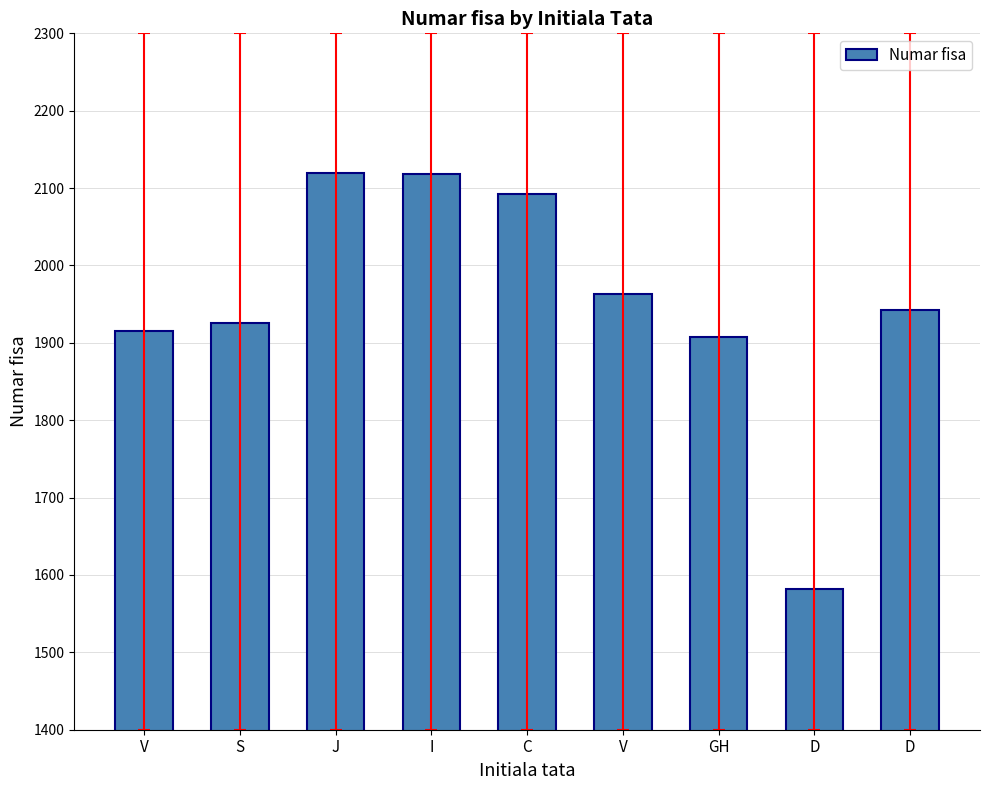

What is the average value?

1952